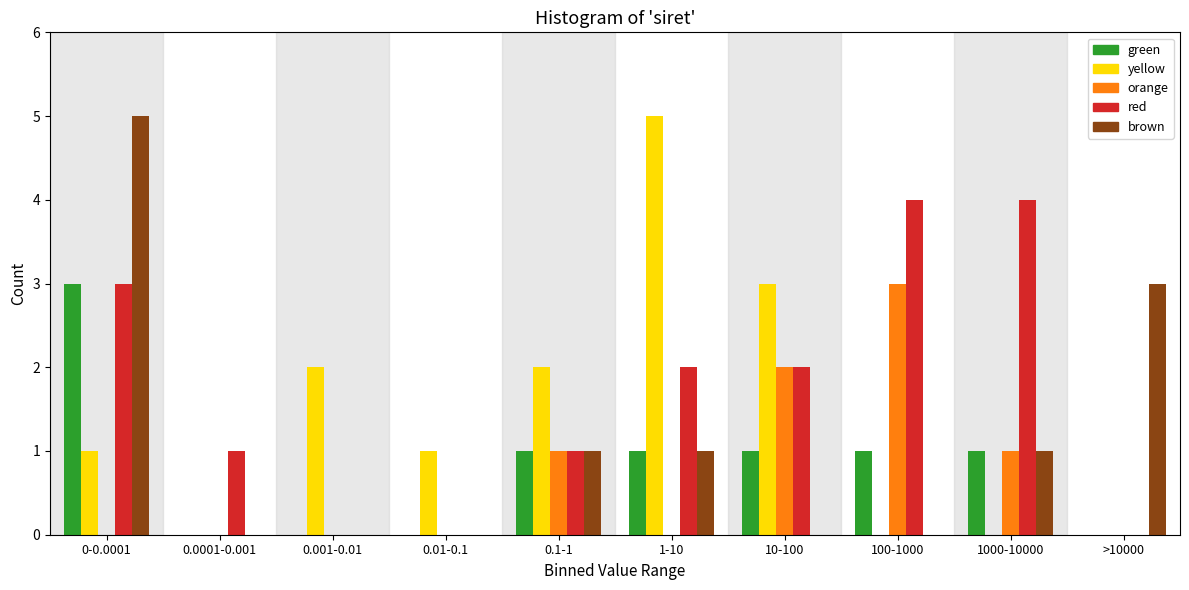

True or false: yellow has a value of 4 at 10-100.

False